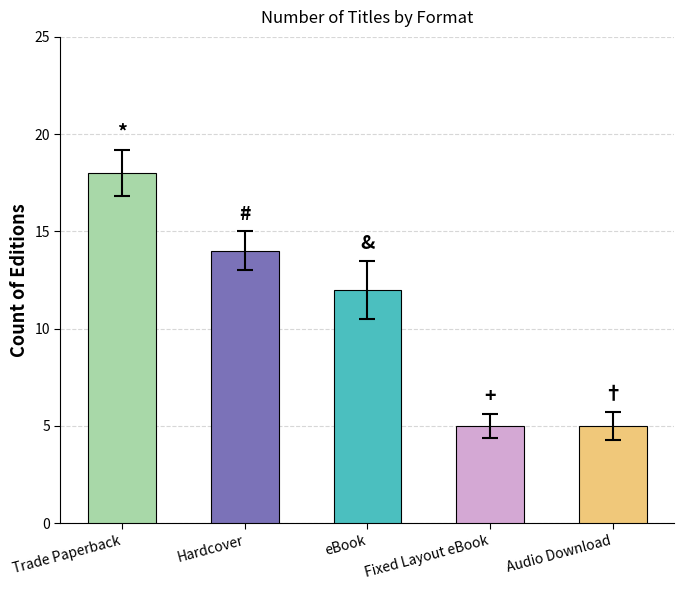

Which has a higher value, Audio Download or Hardcover?

Hardcover